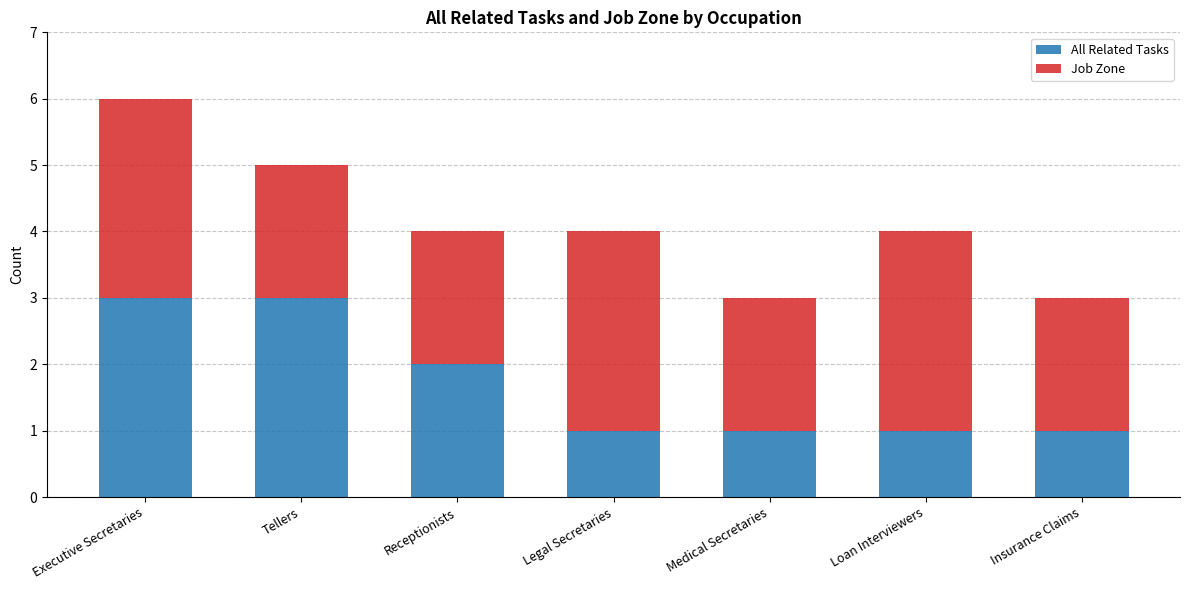

The All Related Tasks series shows 1 at Receptionists. True or false?

False